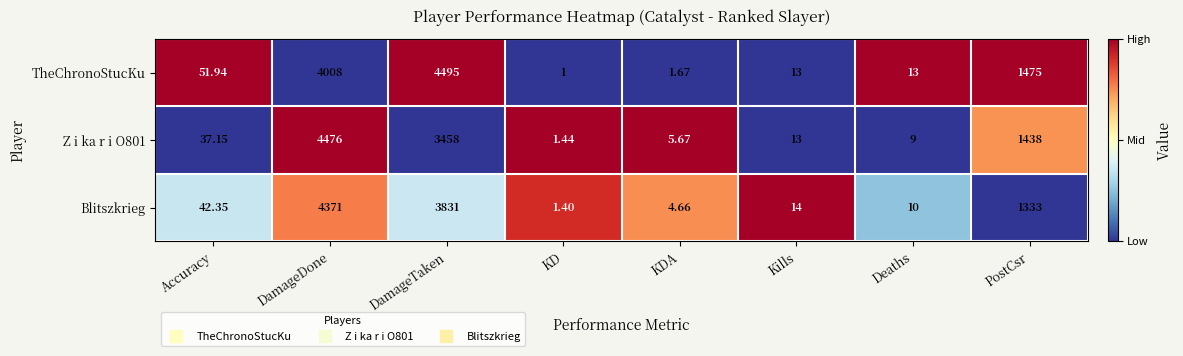

List the series in order of their overall mean, lowest first.

Z i ka r i O801, Blitszkrieg, TheChronoStucKu